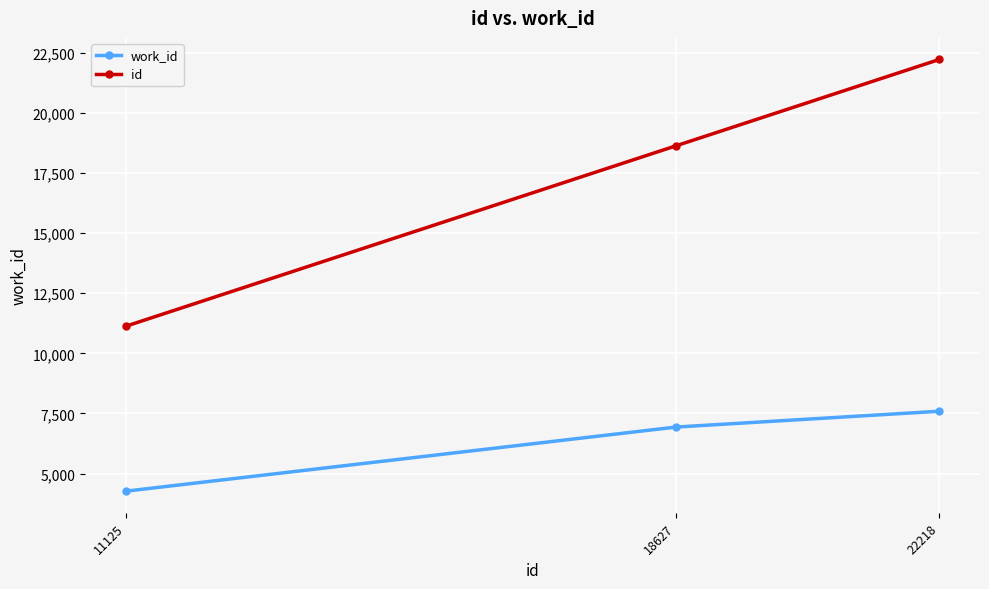

List the series in order of their overall mean, lowest first.

work_id, id